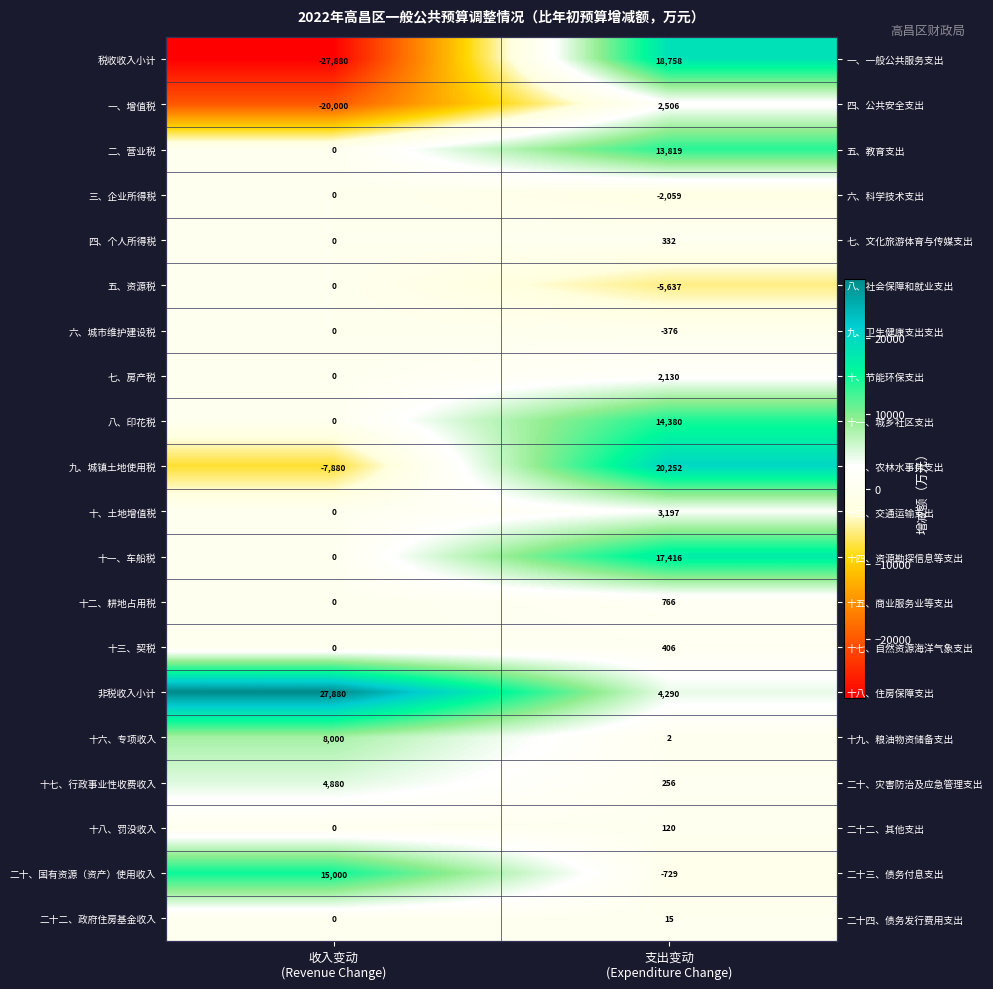

What is the sum of all 五、资源税 values?

-5637